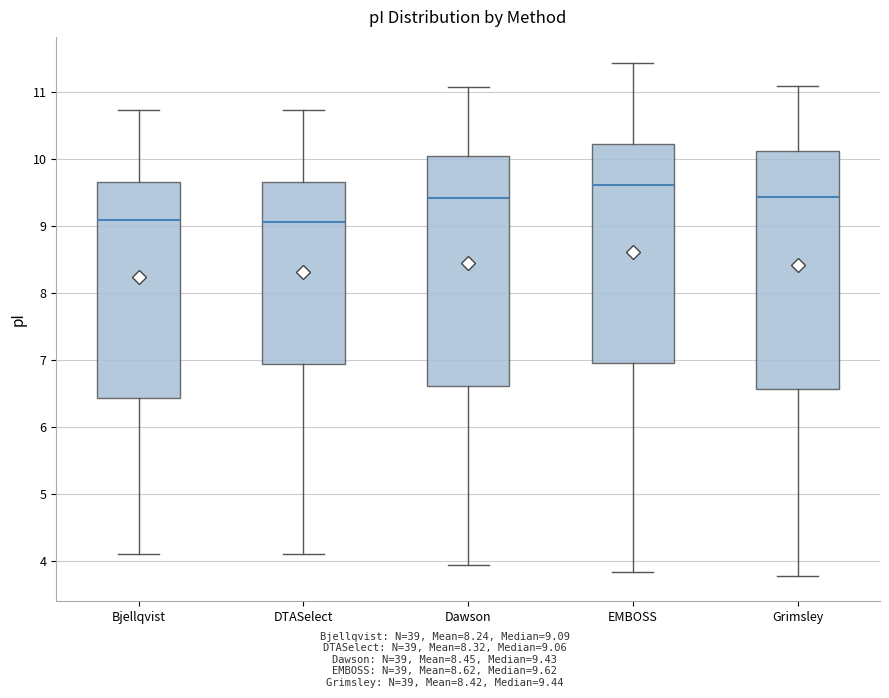

Where does the upper whisker of the box for EMBOSS end on the y-axis? The values are not printed on the chart, so give them approximately, as read against the axis.

11.4